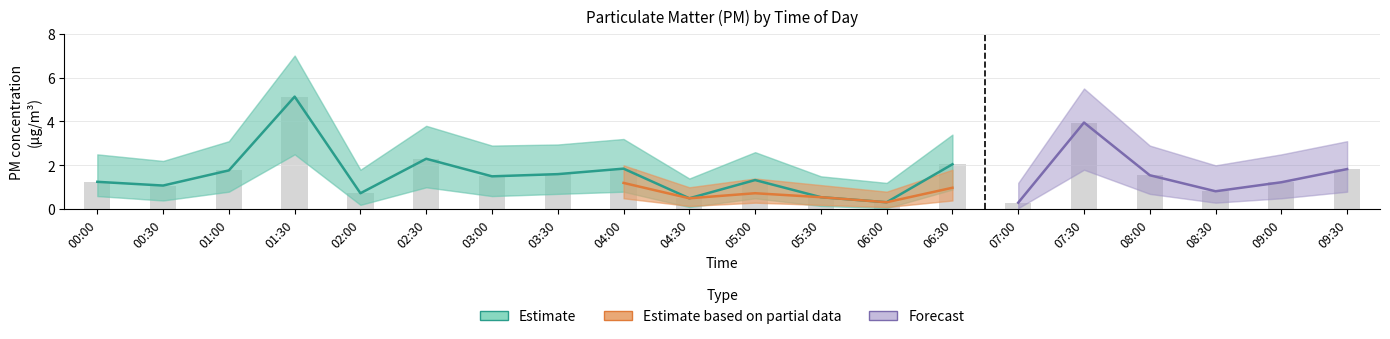

At which label does P2 reach its minimum?

07:00